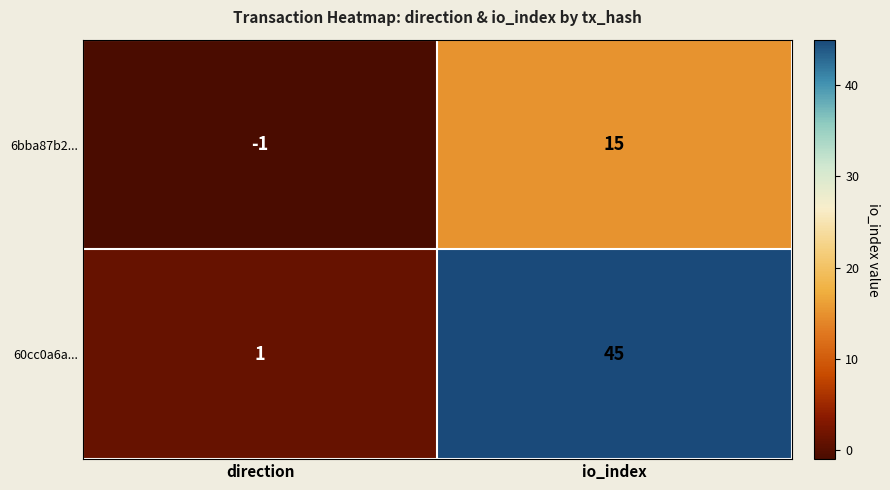

Rank the series by their maximum value, from highest to lowest.

60cc0a6a..., 6bba87b2...